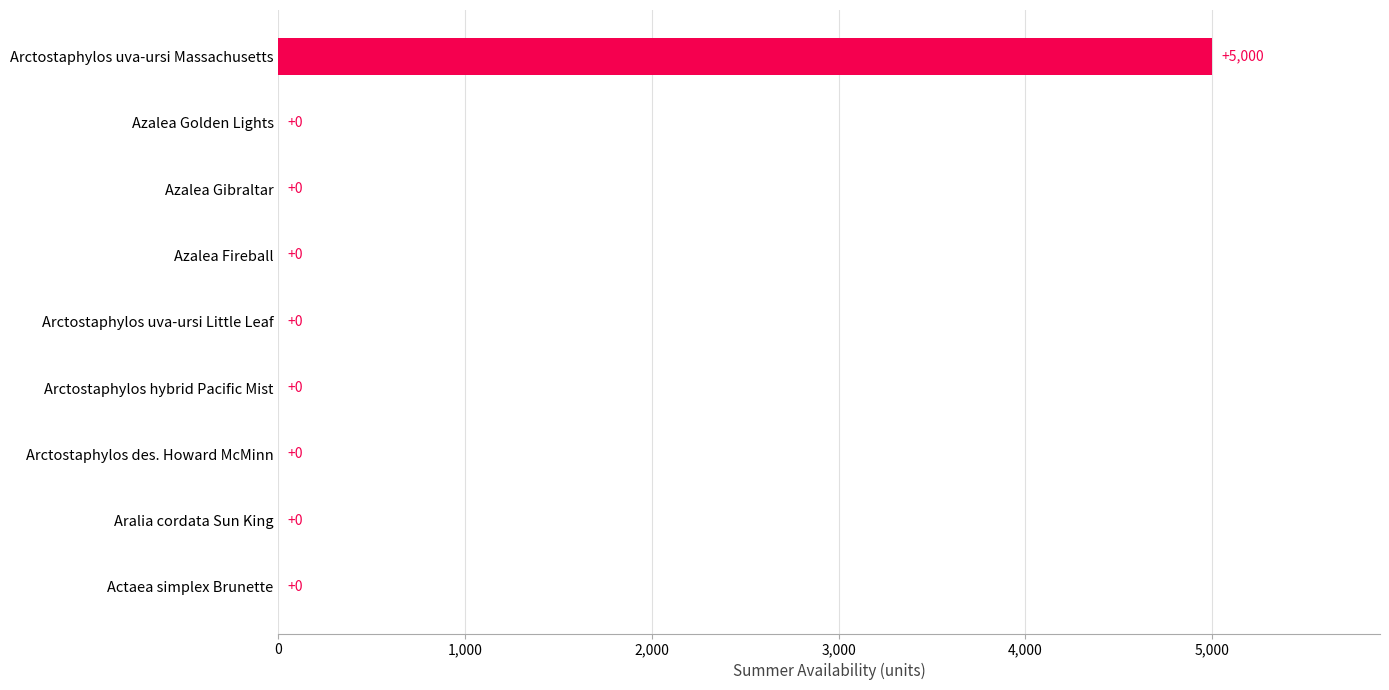

Reading bottom to top, transcribe all the data shown in this chart.

Actaea simplex Brunette=0	Aralia cordata Sun King=0	Arctostaphylos des. Howard McMinn=0	Arctostaphylos hybrid Pacific Mist=0	Arctostaphylos uva-ursi Little Leaf=0	Azalea Fireball=0	Azalea Gibraltar=0	Azalea Golden Lights=0	Arctostaphylos uva-ursi Massachusetts=5000